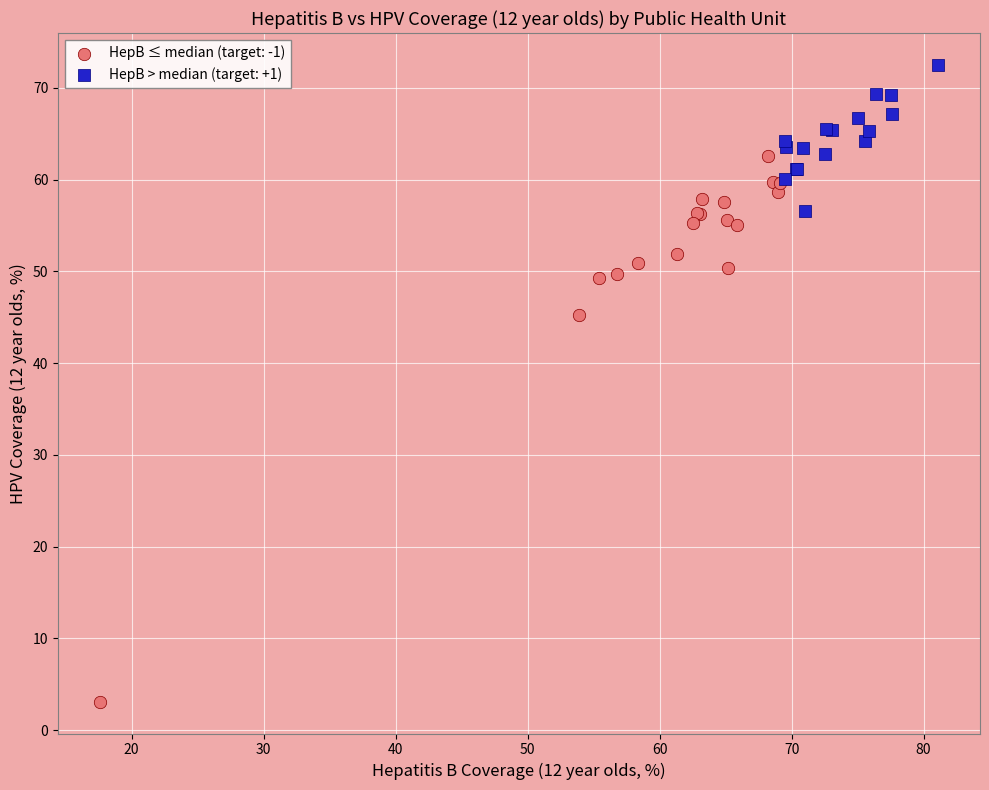

Which series reaches the maximum Y coordinate?

HepB > median (target: +1)